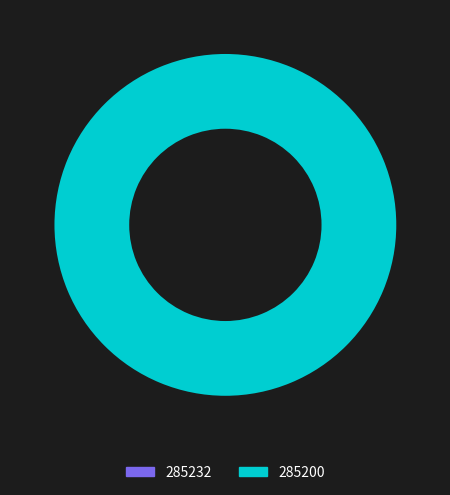

To the nearest percent, what is the difference between the largest and smallest slice percentages?

100%